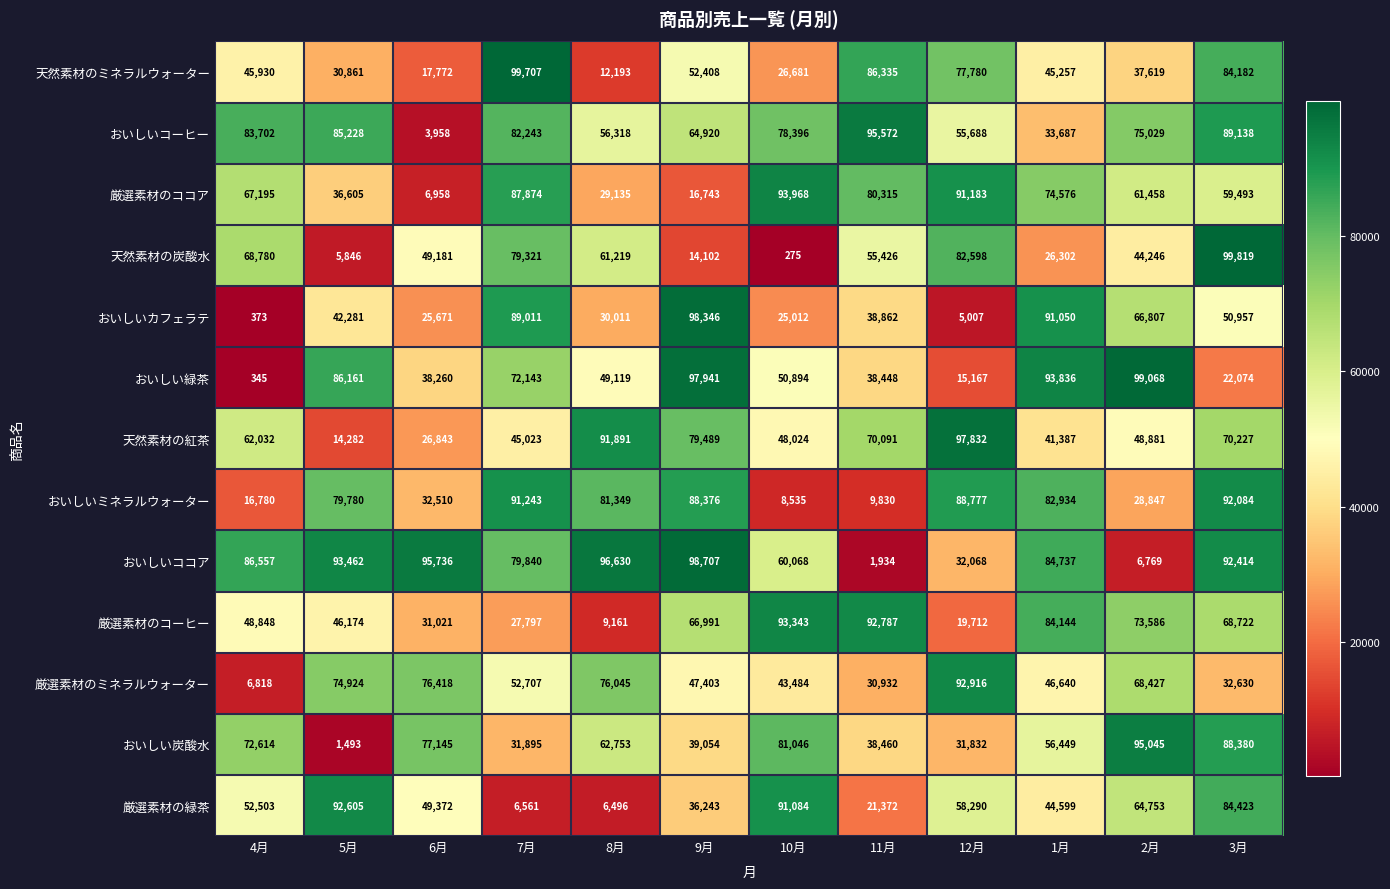

What is the approximate value of おいしいコーヒー at 10月, to the nearest 100?

78400